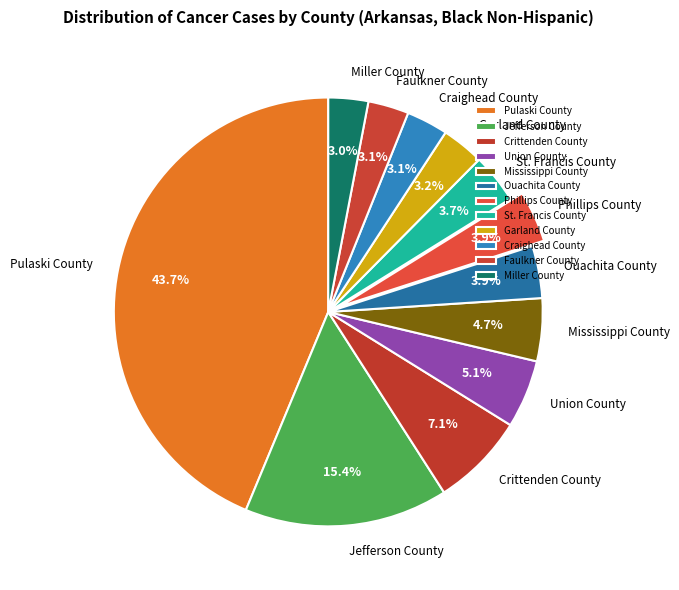

Does any single category account for the majority?

No